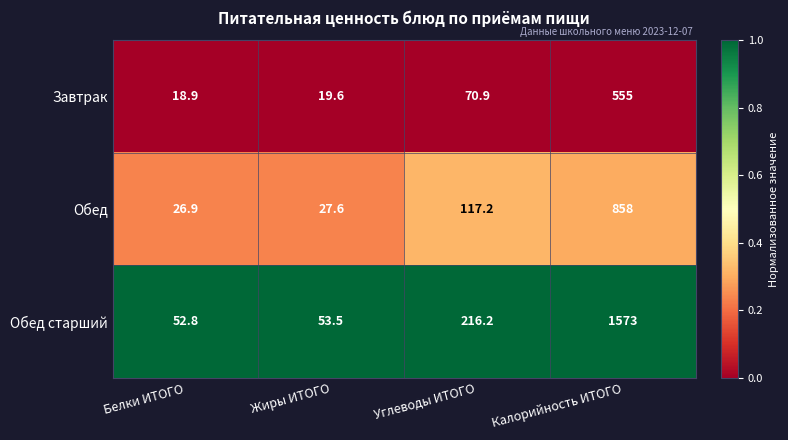

Reading right to left, what are all the values shown in this chart?

Завтрак: Калорийность ИТОГО=555.0	Углеводы ИТОГО=70.9	Жиры ИТОГО=19.6	Белки ИТОГО=18.9
Обед: Калорийность ИТОГО=858.0	Углеводы ИТОГО=117.2	Жиры ИТОГО=27.6	Белки ИТОГО=26.9
Обед старший: Калорийность ИТОГО=1573.0	Углеводы ИТОГО=216.2	Жиры ИТОГО=53.5	Белки ИТОГО=52.8